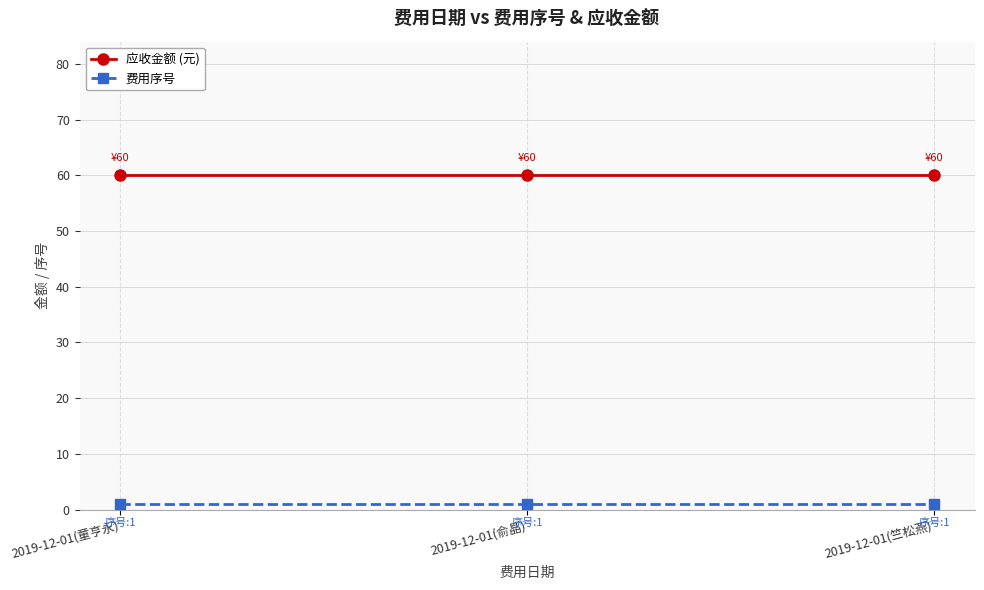

Is the value of 应收金额 (元) at 2019-12-01(竺松燕) greater than the value of 费用序号 at 2019-12-01(童亨永)?

Yes